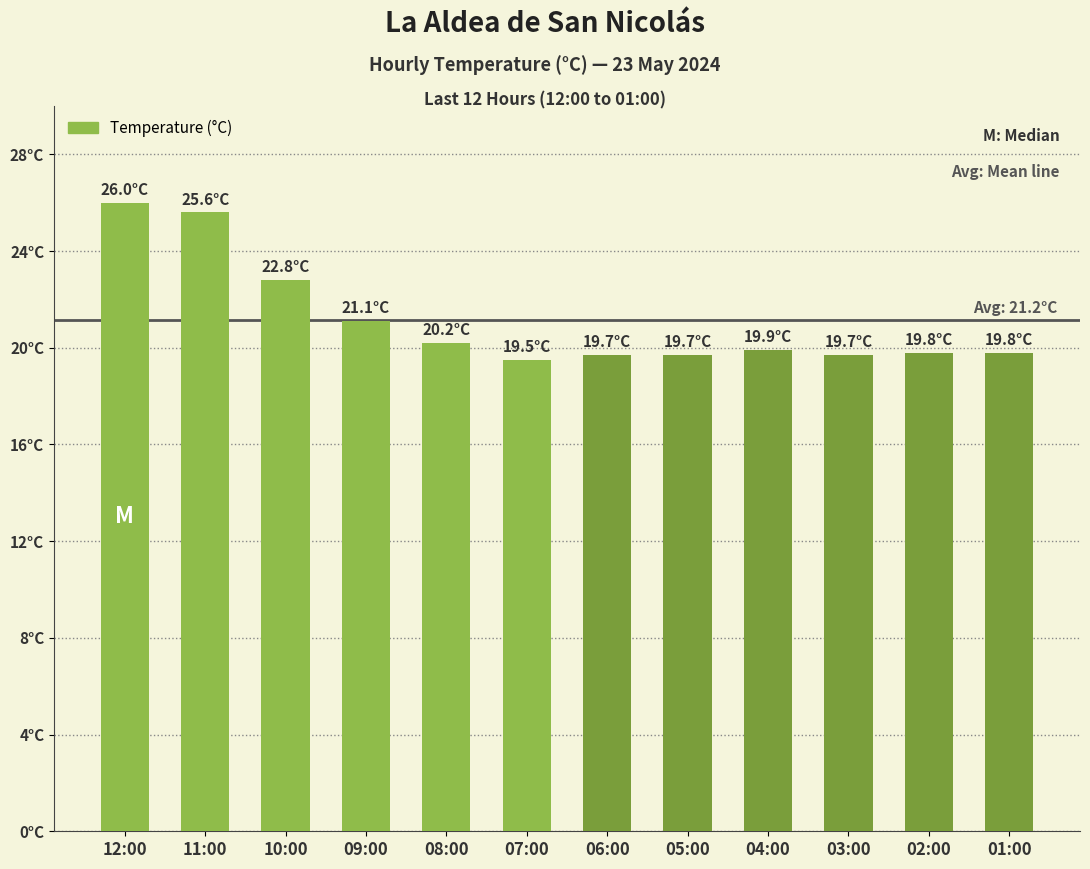

Which category has the highest value across all series?

12:00